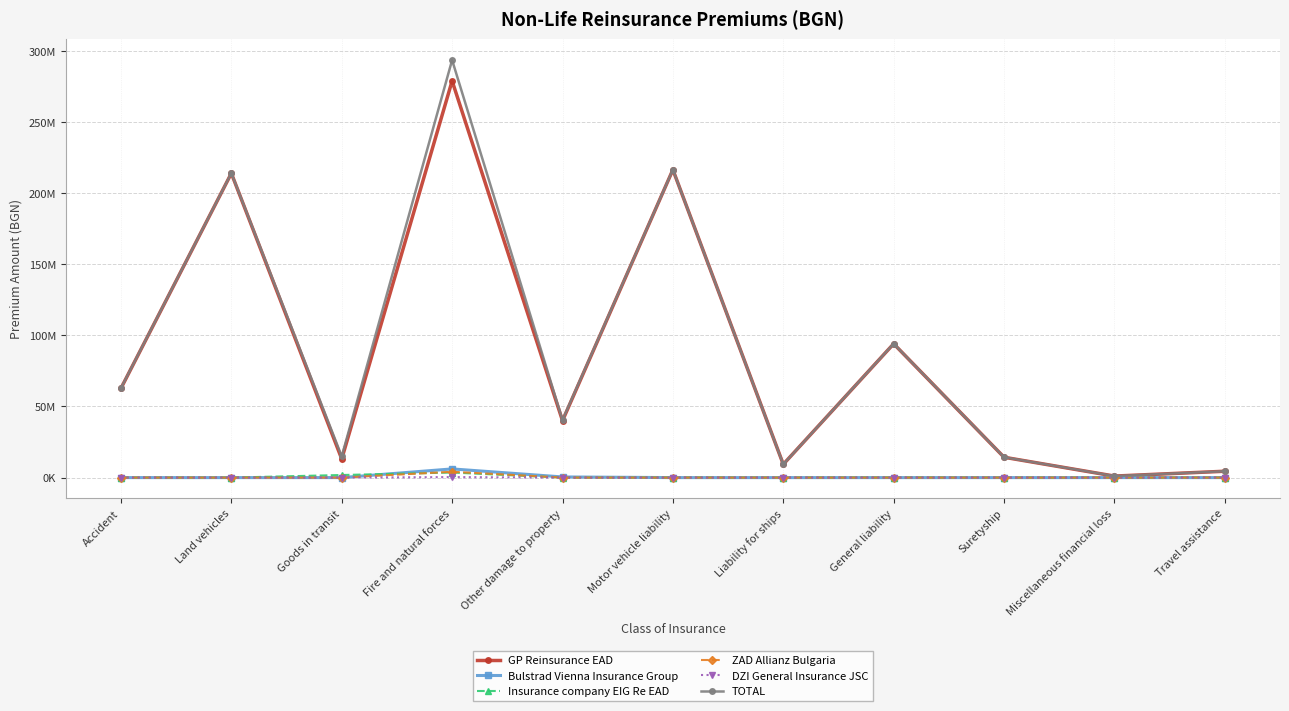

True or false: ZAD Allianz Bulgaria and DZI General Insurance JSC intersect in this chart.

False